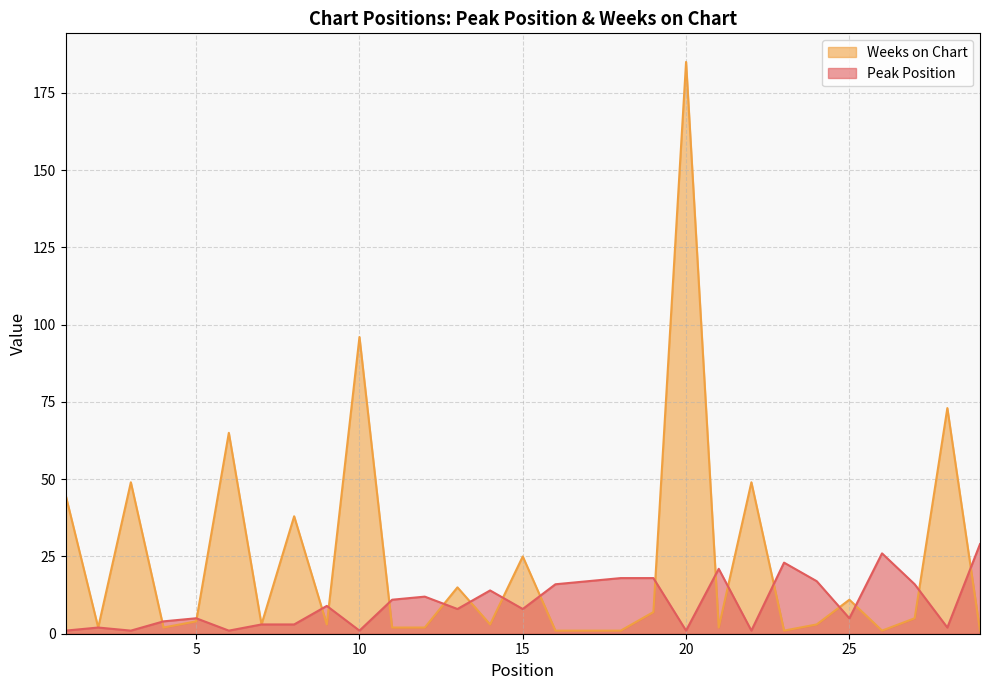

At how many categories does at least one series exceed 108?

1